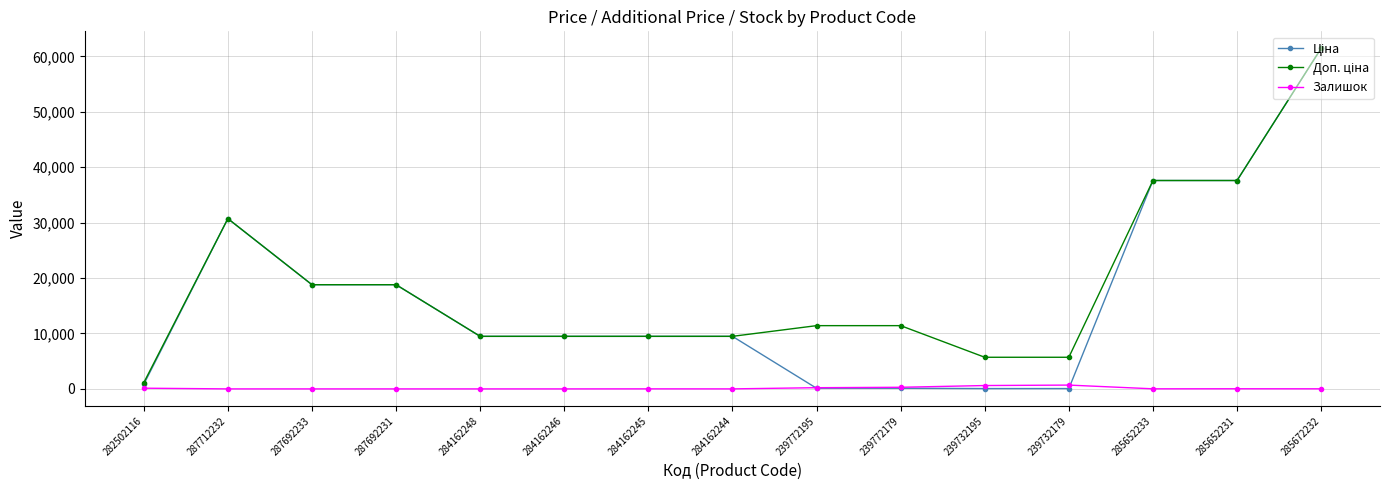

At how many categories does at least one series exceed 8625?

12